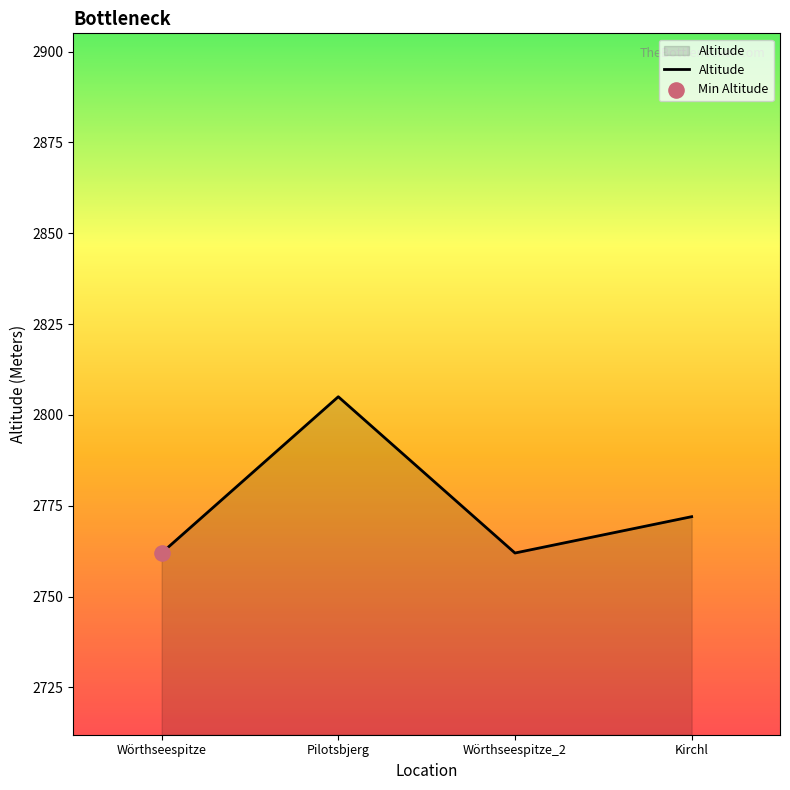

What is the ratio of the value at Wörthseespitze to the value at Kirchl?

1.0